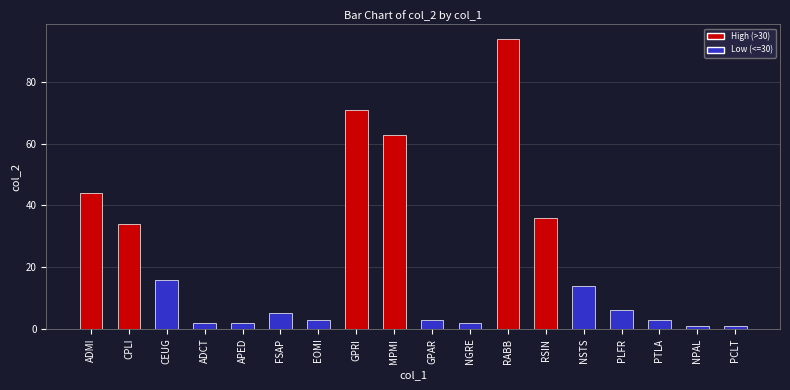

The value at GPRI is 36. True or false?

False